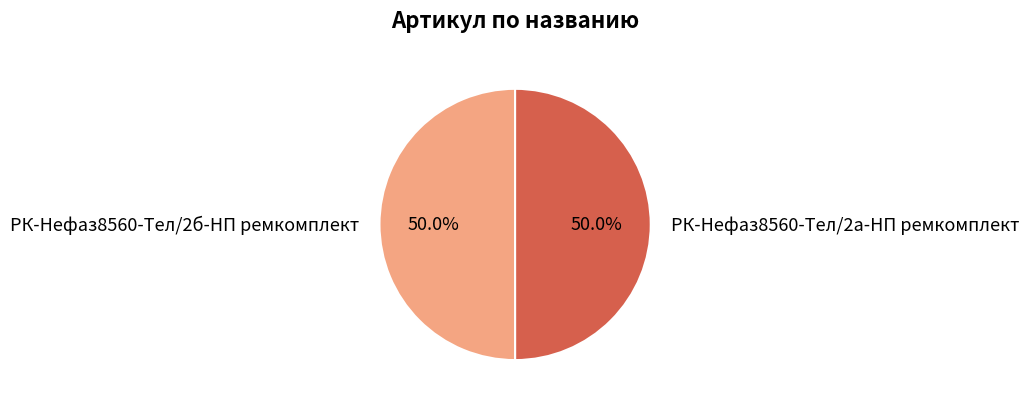

To the nearest percent, what portion does РК-Нефаз8560-Тел/2а-НП ремкомплект represent?

50%